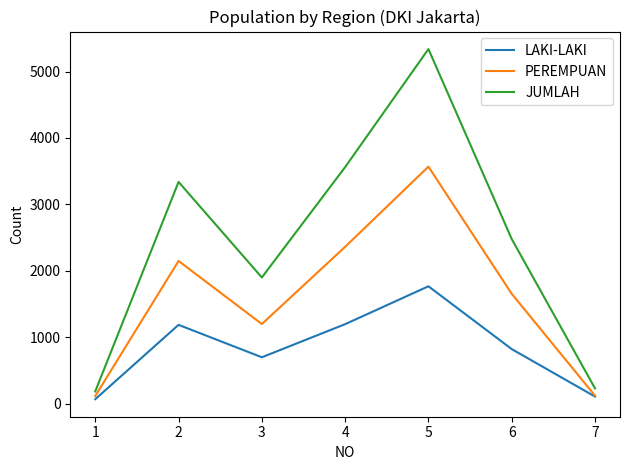

The value of JUMLAH at 3 is 1902. True or false?

True